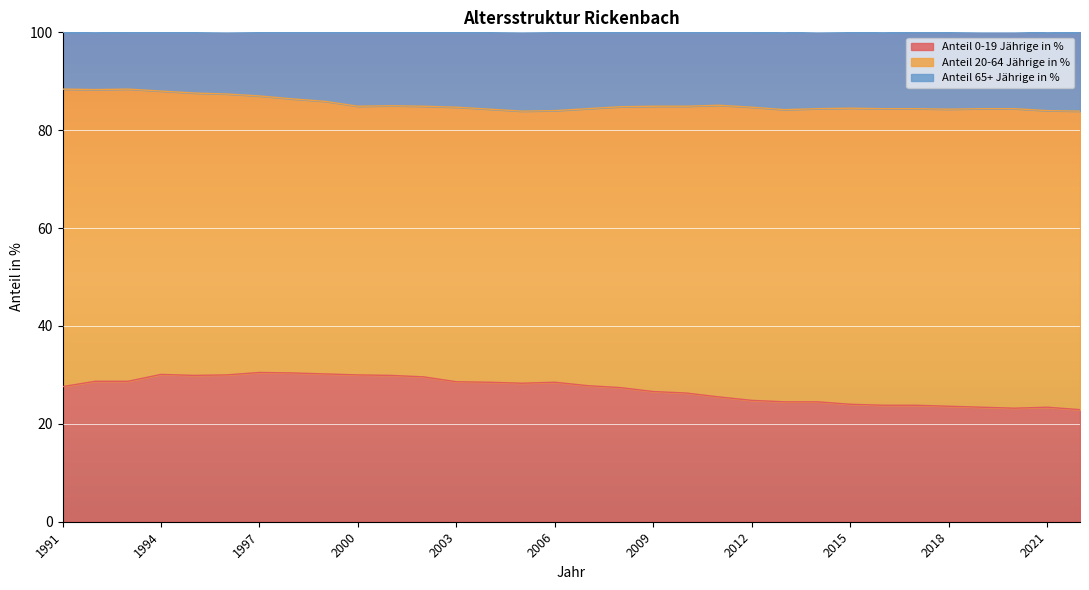

What is the difference between the maximum and minimum values in the Anteil 0-19 Jährige in % series?

7.6